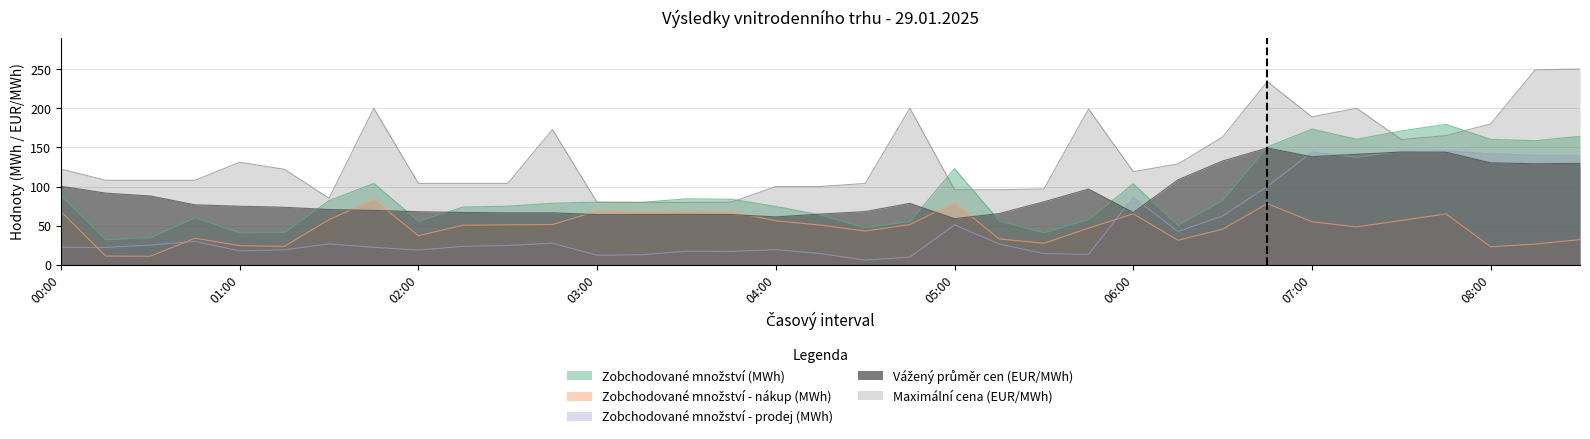

True or false: Zobchodované množství - prodej (MWh) and Maximální cena (EUR/MWh) intersect in this chart.

False